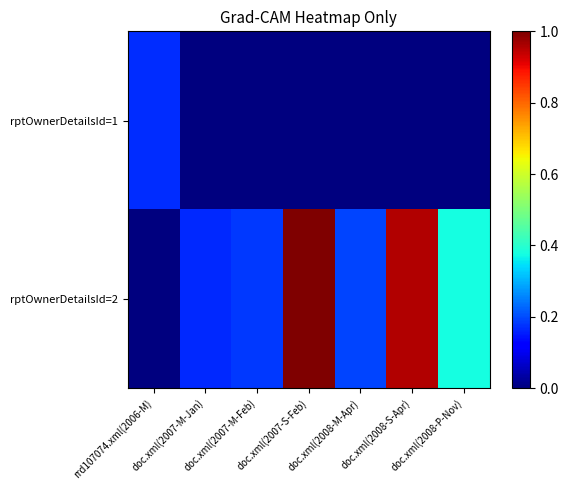

Which category has the highest value across all series?

doc.xml(2007-S-Feb)